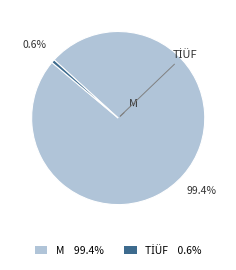

Is there a majority slice in this chart?

Yes